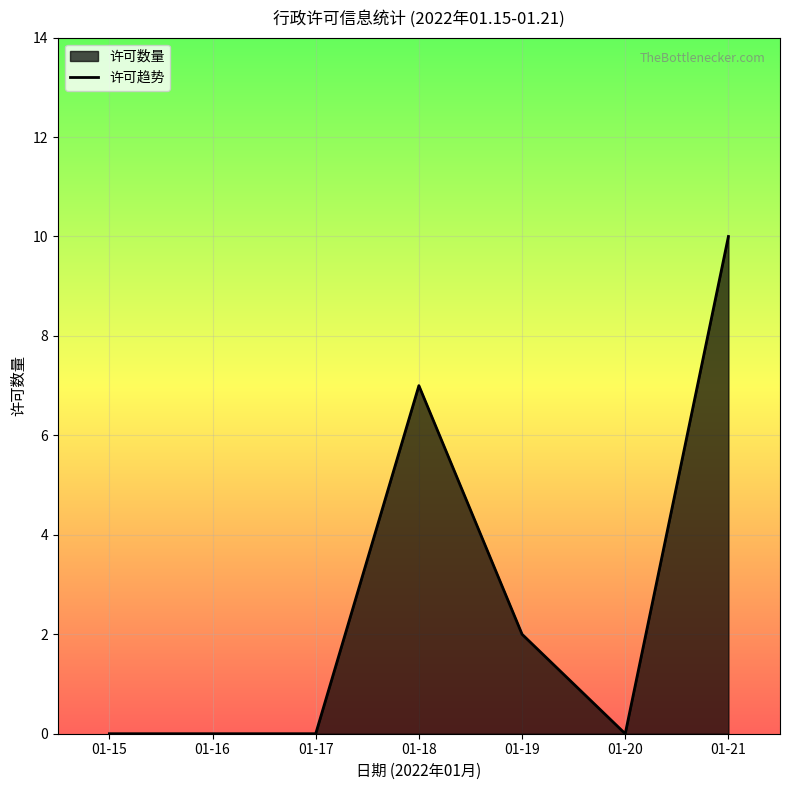

How many interior local valleys (lower than both neighbors) does the data have?

1